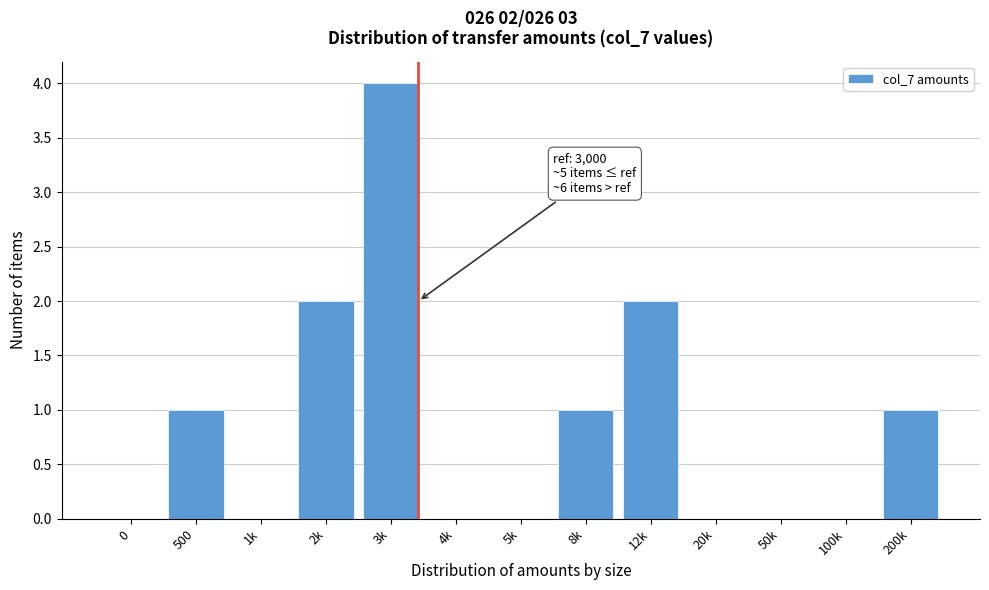

Reading left to right, transcribe all the data shown in this chart.

0=0	500=1	1k=0	2k=2	3k=4	4k=0	5k=0	8k=1	12k=2	20k=0	50k=0	100k=0	200k=1